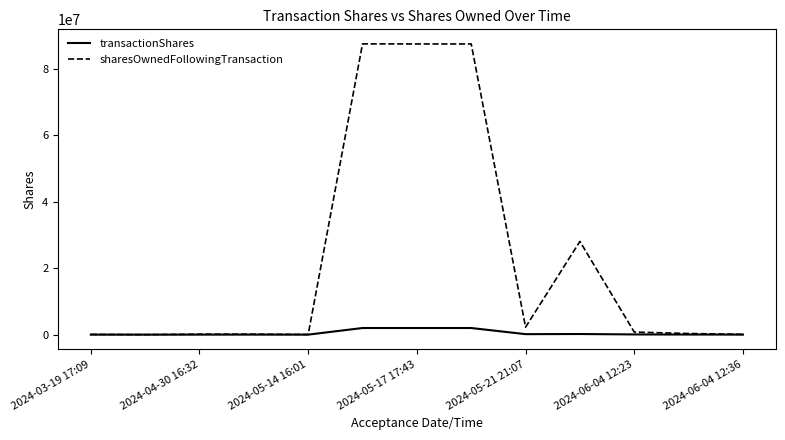

Which series has the largest range (max minus min)?

sharesOwnedFollowingTransaction